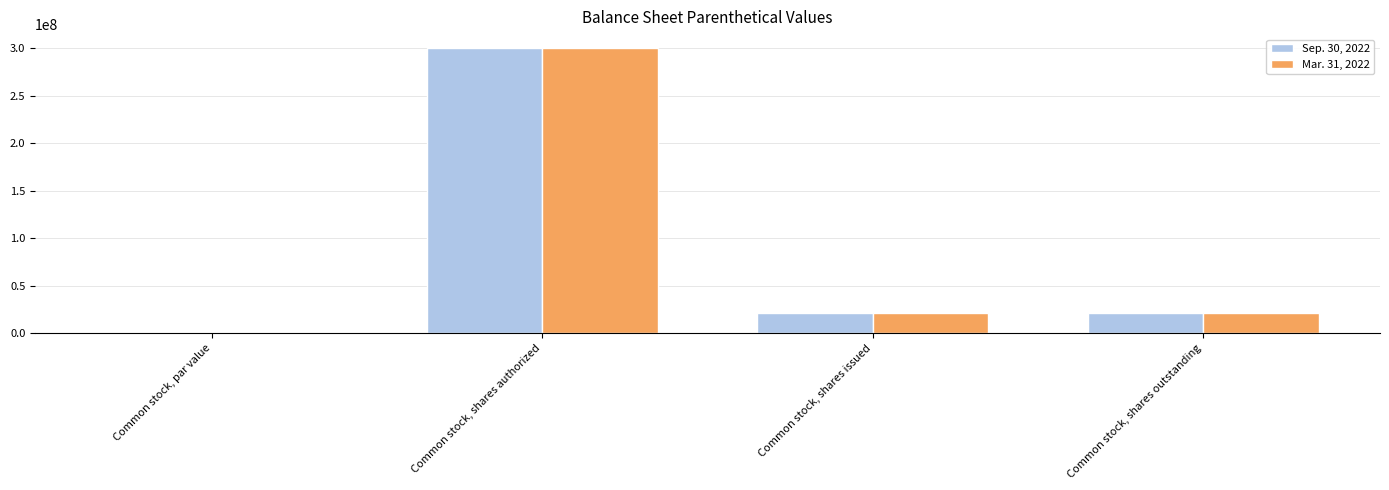

Which category has the highest value in the Mar. 31, 2022 series?

Common stock, shares authorized